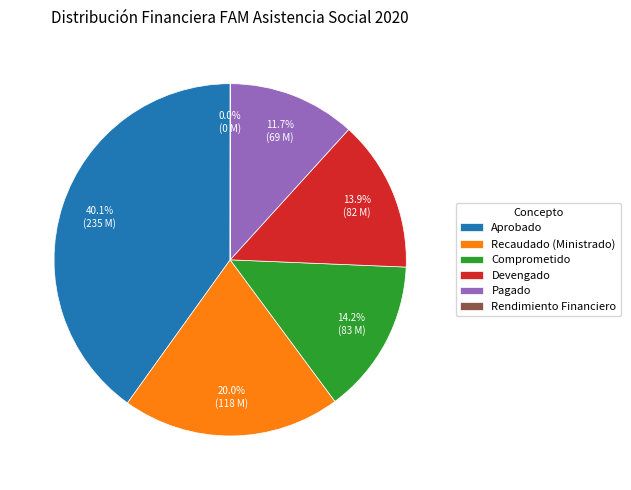

Approximately how many times larger is the value at Devengado compared to Aprobado?

0.3